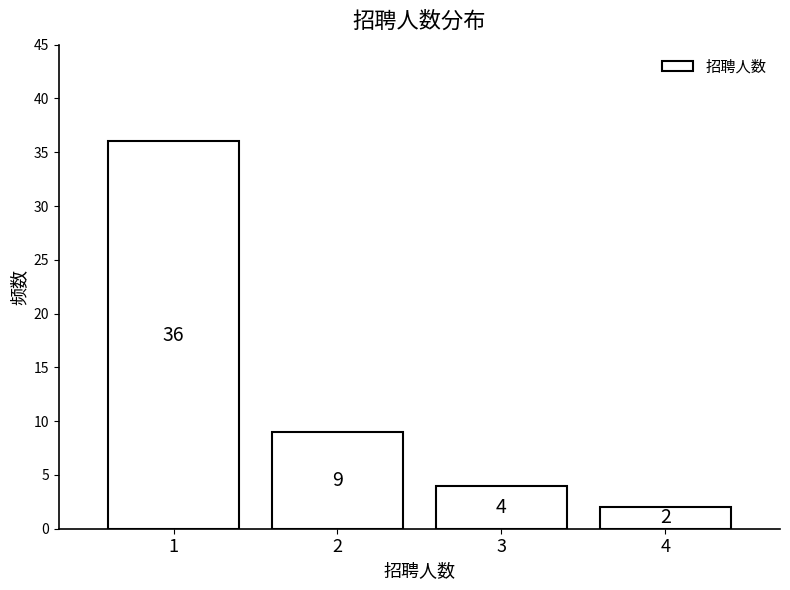

Reading left to right, extract all data points from this chart.

1=36	2=9	3=4	4=2